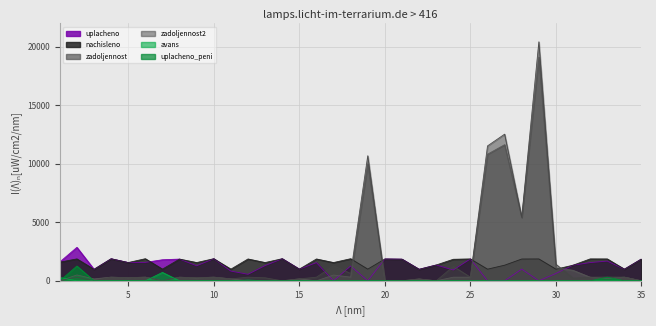

Rank the categories by zadoljennost2 value from highest to lowest.

29, 27, 26, 19, 28, 30, 17, 24, 18, 33, 34, 6, 10, 4, 2, 32, 12, 25, 16, 8, 5, 13, 9, 31, 11, 15, 22, 1, 3, 7, 14, 20, 21, 23, 35